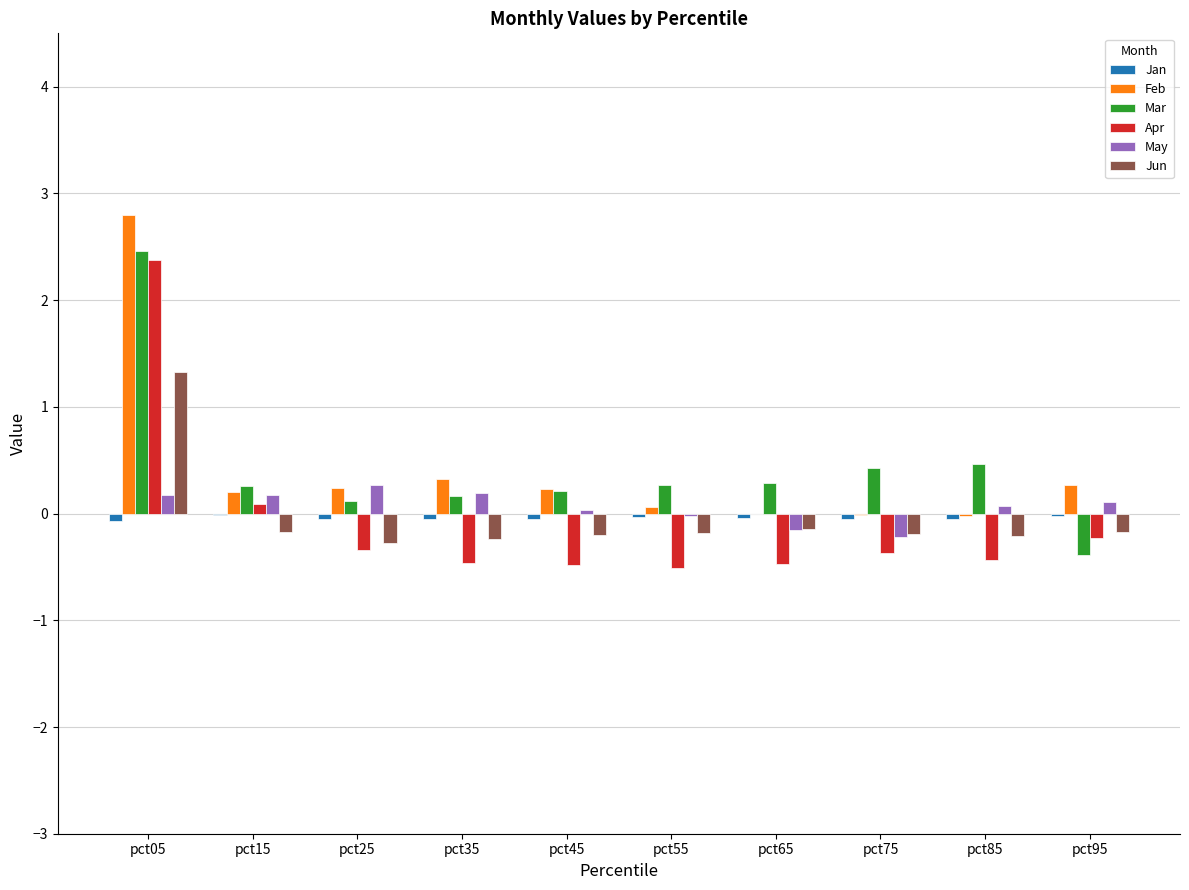

Is it true that Jun equals -0.3 at pct25?

True